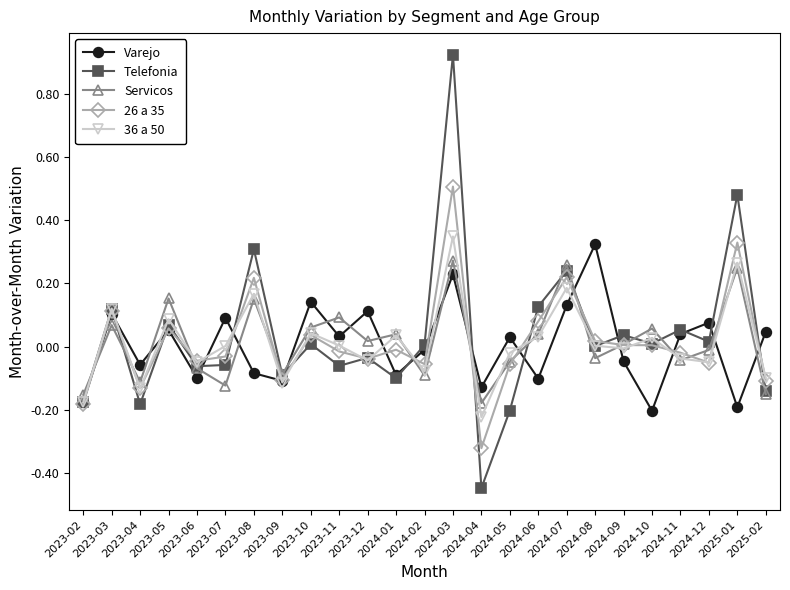

Is it true that 26 a 35 equals -0.1 at 2023-09?

True